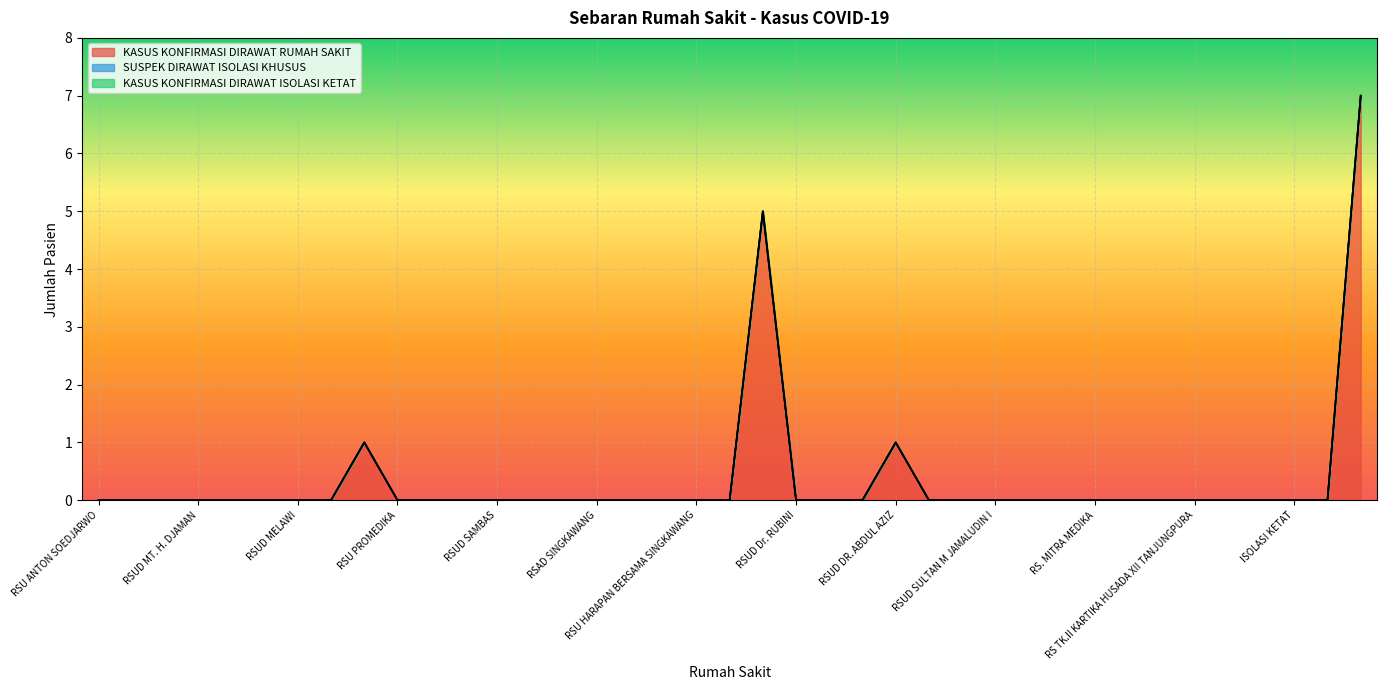

Reading left to right, list all the values displayed in this chart.

KASUS KONFIRMASI DIRAWAT RUMAH SAKIT: RSU ANTON SOEDJARWO=0	RSUD dr. AGOESDJAM=0	RSU KHARITAS BHAKTI=0	RSUD MT. H. DJAMAN=0	RSU ST ANTONIUS=0	RSU UNTAN=0	RSUD MELAWI=0	RSUD ADE M DJOEN=0	RSUD Sy. ALKADRIE=1	RSU PROMEDIKA=0	RSUD dr. ACHMAD DIPONEGORO=0	RSUD PEMANGKAT=0	RSUD SAMBAS=0	RSI YARSI=0	RSUD LANDAK=0	RSAD SINGKAWANG=0	RSAU dr. M. SUTOMO=0	RSAD SINTANG=0	RSU HARAPAN BERSAMA SINGKAWANG=0	RSUD TEMENGGUNG GERGAJI=0	RSUD Dr. SOEDARSO=5	RSUD Dr. RUBINI=0	RSU SANTO VINCENTIUS=0	RSU BETHESDA SERUKAM=0	RSUD DR. ABDUL AZIZ=1	RS. CENTRA MEDIKA=0	RSJD SEI BANGKONG=0	RSUD SULTAN M JAMALUDIN I=0	RSUD SEKADAU=0	RSUD BUMI SEBALO=0	RS. MITRA MEDIKA=0	RS. ANUGERAH BUNDA KHATULISTIWA=0	RS. SWASTA=0	RS TK.II KARTIKA HUSADA XII TANJUNGPURA=0	KLINIK SAKURA=0	RS FATIMA KETAPANG=0	ISOLASI KETAT=0	ISOLASI KHUSUS=0	TOTAL=7
SUSPEK DIRAWAT ISOLASI KHUSUS: RSU ANTON SOEDJARWO=0	RSUD dr. AGOESDJAM=0	RSU KHARITAS BHAKTI=0	RSUD MT. H. DJAMAN=0	RSU ST ANTONIUS=0	RSU UNTAN=0	RSUD MELAWI=0	RSUD ADE M DJOEN=0	RSUD Sy. ALKADRIE=0	RSU PROMEDIKA=0	RSUD dr. ACHMAD DIPONEGORO=0	RSUD PEMANGKAT=0	RSUD SAMBAS=0	RSI YARSI=0	RSUD LANDAK=0	RSAD SINGKAWANG=0	RSAU dr. M. SUTOMO=0	RSAD SINTANG=0	RSU HARAPAN BERSAMA SINGKAWANG=0	RSUD TEMENGGUNG GERGAJI=0	RSUD Dr. SOEDARSO=0	RSUD Dr. RUBINI=0	RSU SANTO VINCENTIUS=0	RSU BETHESDA SERUKAM=0	RSUD DR. ABDUL AZIZ=0	RS. CENTRA MEDIKA=0	RSJD SEI BANGKONG=0	RSUD SULTAN M JAMALUDIN I=0	RSUD SEKADAU=0	RSUD BUMI SEBALO=0	RS. MITRA MEDIKA=0	RS. ANUGERAH BUNDA KHATULISTIWA=0	RS. SWASTA=0	RS TK.II KARTIKA HUSADA XII TANJUNGPURA=0	KLINIK SAKURA=0	RS FATIMA KETAPANG=0	ISOLASI KETAT=0	ISOLASI KHUSUS=0	TOTAL=0
KASUS KONFIRMASI DIRAWAT ISOLASI KETAT: RSU ANTON SOEDJARWO=0	RSUD dr. AGOESDJAM=0	RSU KHARITAS BHAKTI=0	RSUD MT. H. DJAMAN=0	RSU ST ANTONIUS=0	RSU UNTAN=0	RSUD MELAWI=0	RSUD ADE M DJOEN=0	RSUD Sy. ALKADRIE=0	RSU PROMEDIKA=0	RSUD dr. ACHMAD DIPONEGORO=0	RSUD PEMANGKAT=0	RSUD SAMBAS=0	RSI YARSI=0	RSUD LANDAK=0	RSAD SINGKAWANG=0	RSAU dr. M. SUTOMO=0	RSAD SINTANG=0	RSU HARAPAN BERSAMA SINGKAWANG=0	RSUD TEMENGGUNG GERGAJI=0	RSUD Dr. SOEDARSO=0	RSUD Dr. RUBINI=0	RSU SANTO VINCENTIUS=0	RSU BETHESDA SERUKAM=0	RSUD DR. ABDUL AZIZ=0	RS. CENTRA MEDIKA=0	RSJD SEI BANGKONG=0	RSUD SULTAN M JAMALUDIN I=0	RSUD SEKADAU=0	RSUD BUMI SEBALO=0	RS. MITRA MEDIKA=0	RS. ANUGERAH BUNDA KHATULISTIWA=0	RS. SWASTA=0	RS TK.II KARTIKA HUSADA XII TANJUNGPURA=0	KLINIK SAKURA=0	RS FATIMA KETAPANG=0	ISOLASI KETAT=0	ISOLASI KHUSUS=0	TOTAL=0